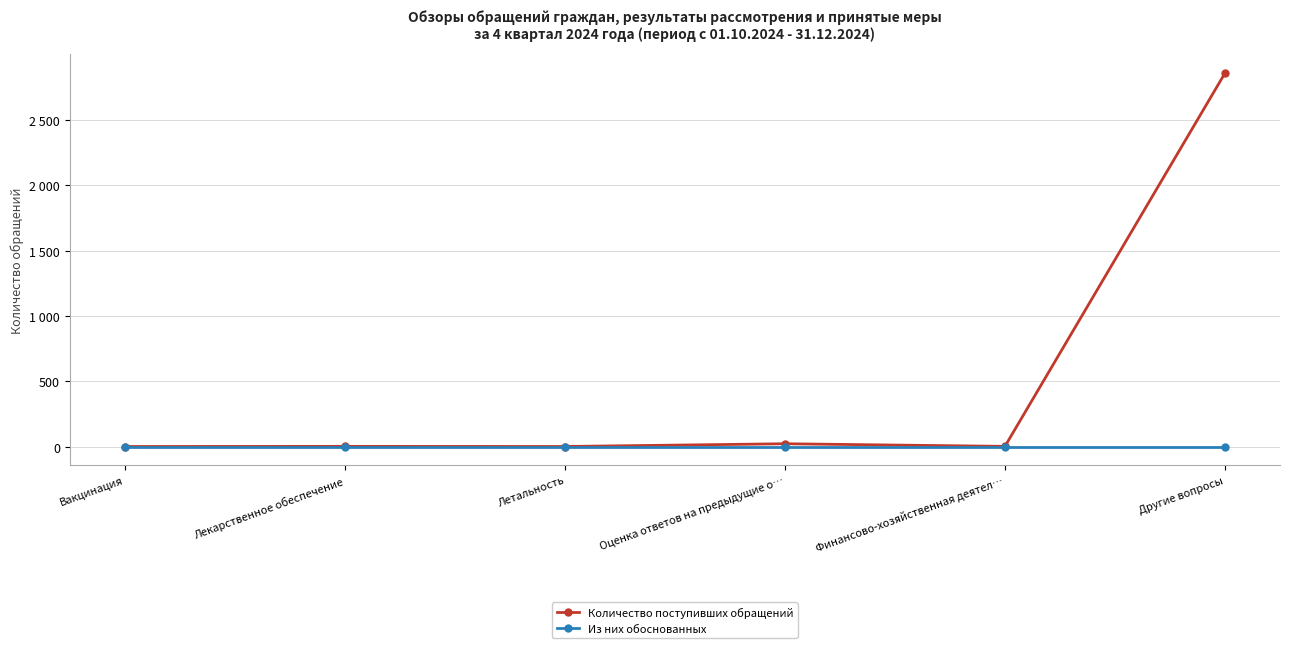

List the series in order of their overall mean, lowest first.

Из них обоснованных, Количество поступивших обращений